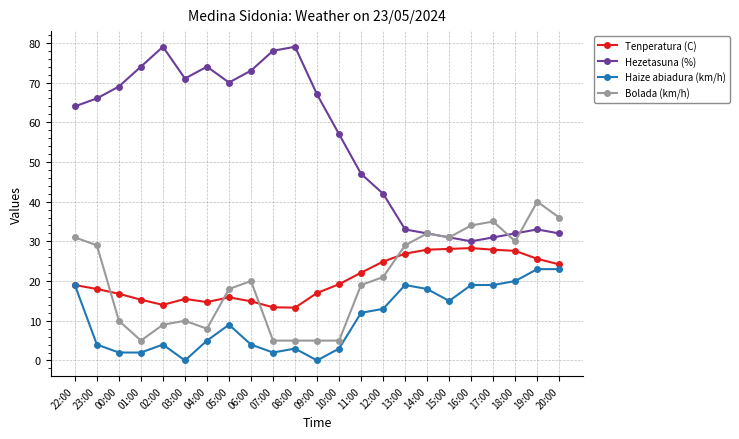

What is the total value across all series at 01:00?

96.3